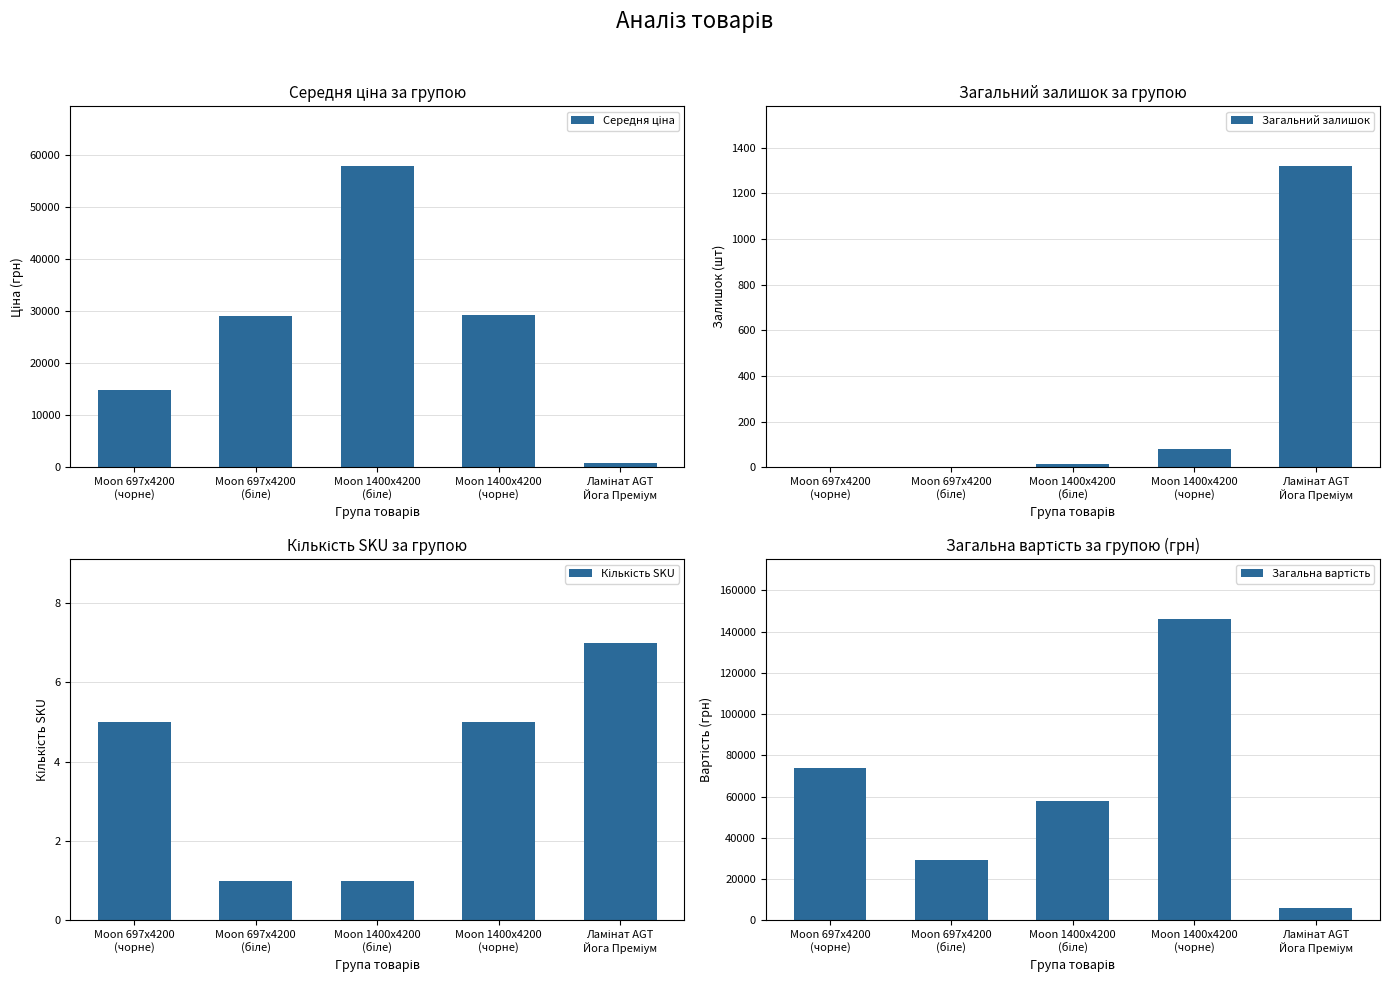

What are all the series names shown in the legend?

Середня ціна, Загальний залишок, Кількість SKU, Загальна вартість